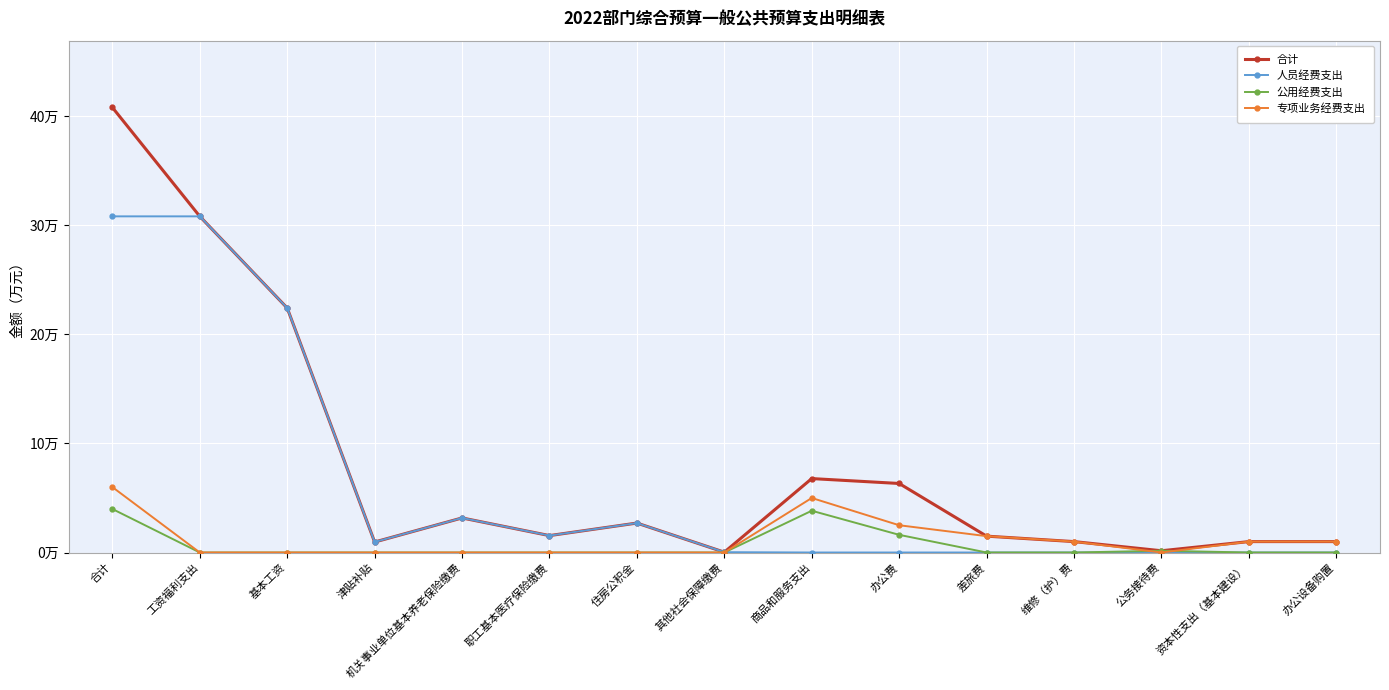

Which category has the highest value in the 公用经费支出 series?

合计